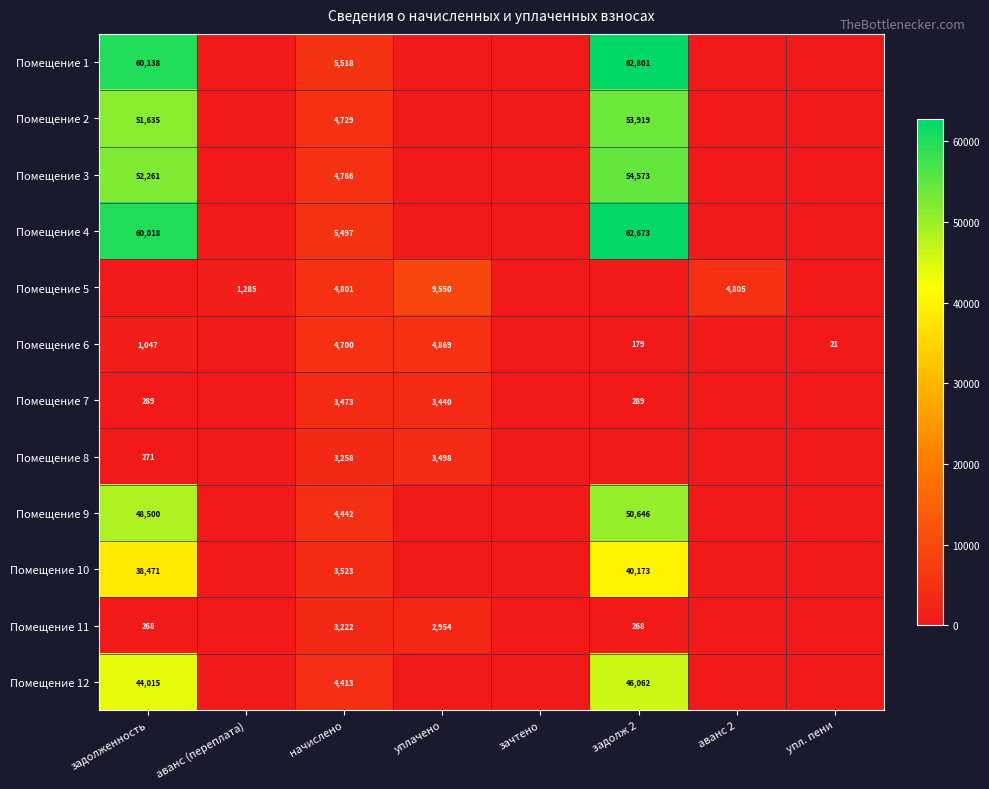

The Помещение 12 series shows 44015 at задолженность. True or false?

True